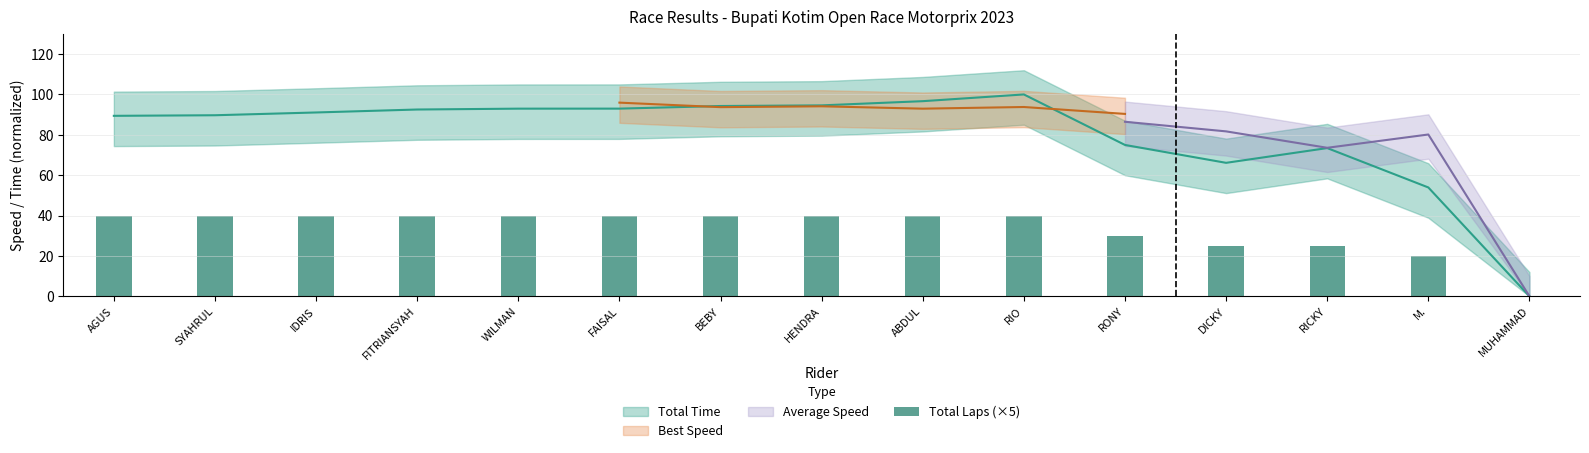

How many bars are there in total?

15